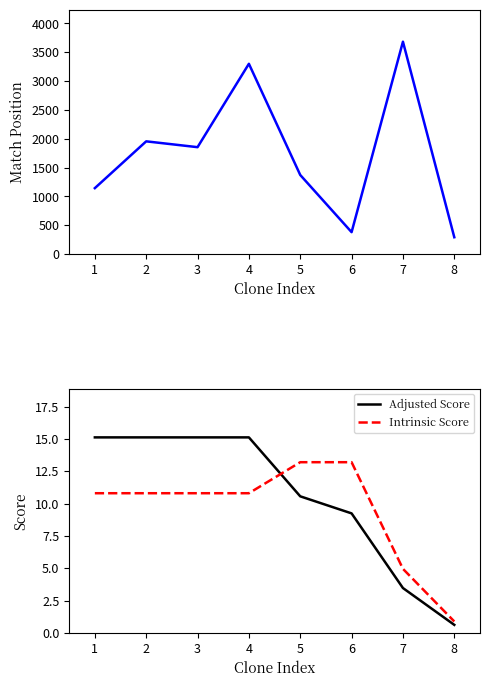

True or false: Adjusted Score has more than 2 interior local peaks.

False